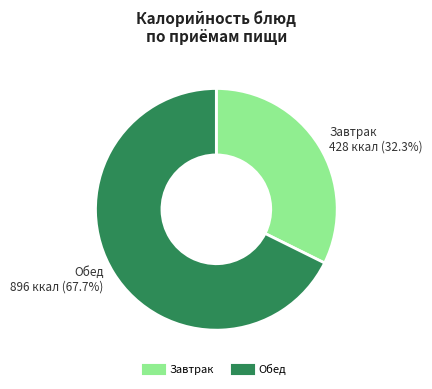

Is there any slice that represents more than half of the pie?

Yes